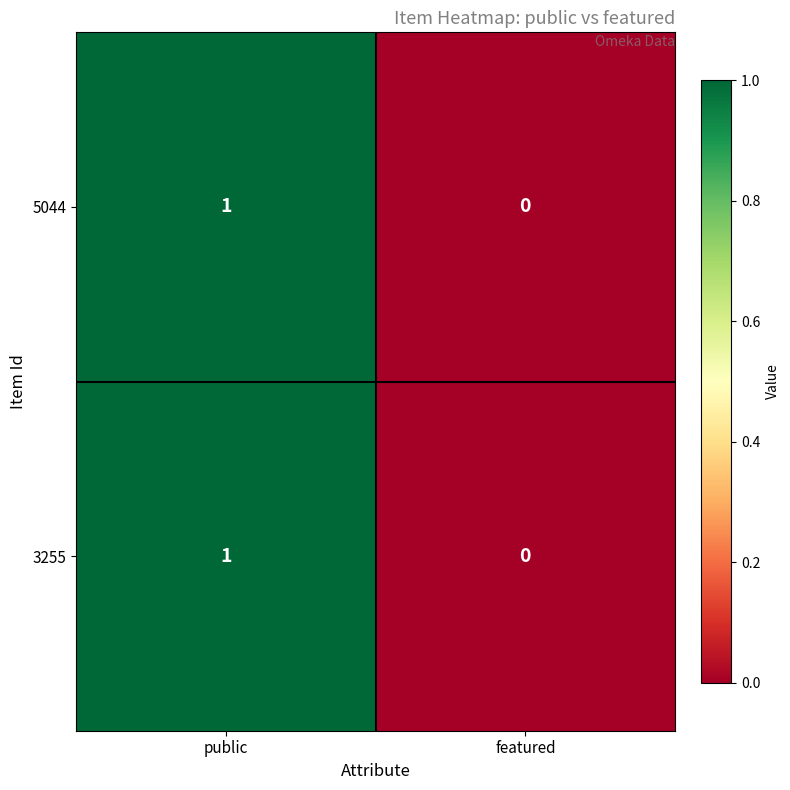

Rank the categories by 5044 value from highest to lowest.

public, featured